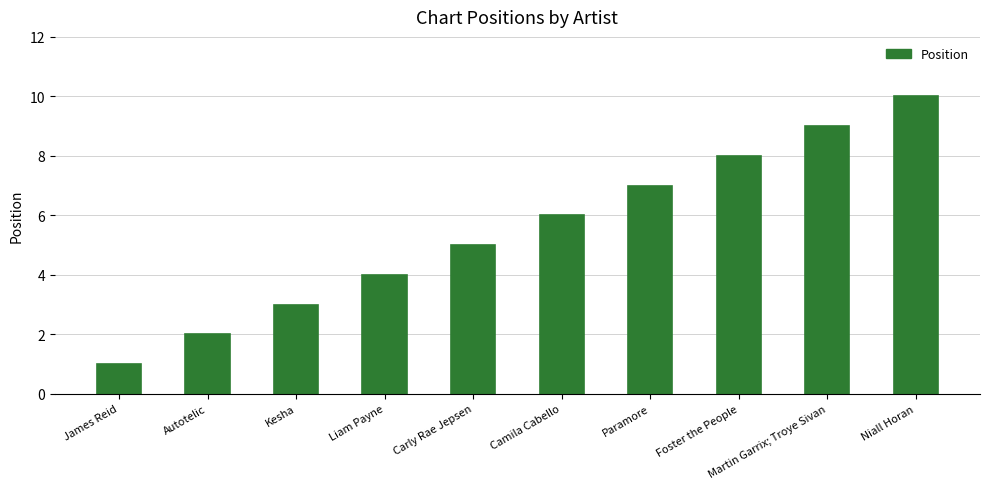

What is the difference between the maximum and minimum values?

9